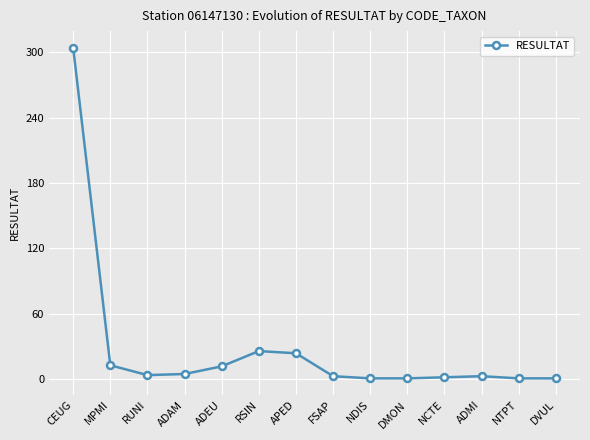

What is the label of the 5th point from the left?

ADEU